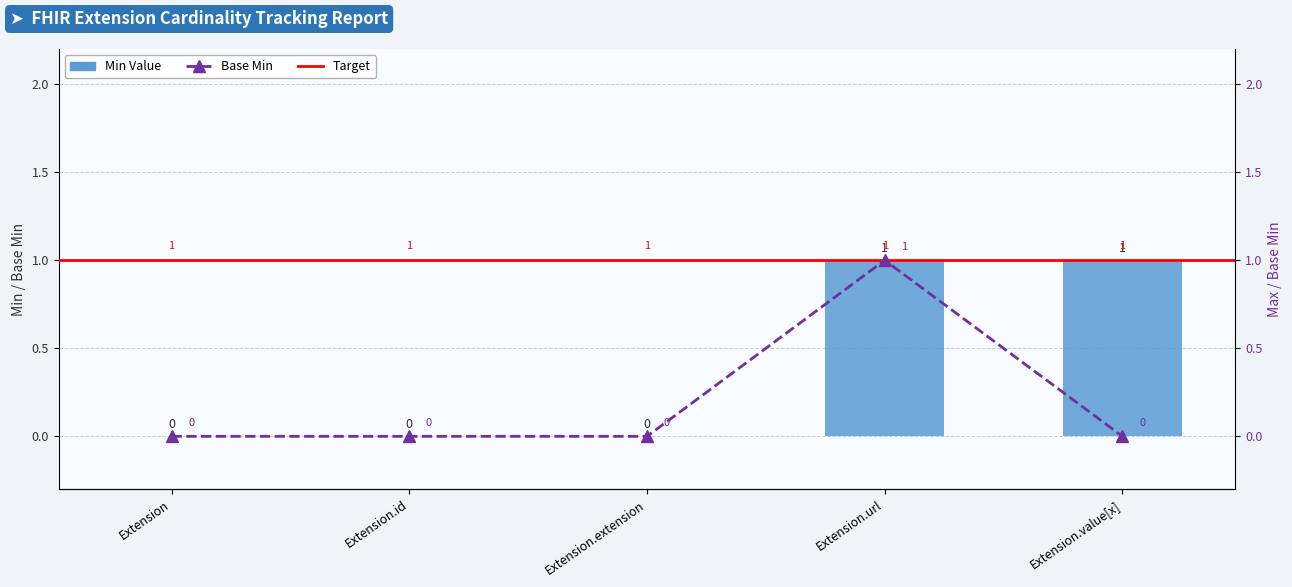

True or false: Min has a value of 0 at Extension.extension.

True